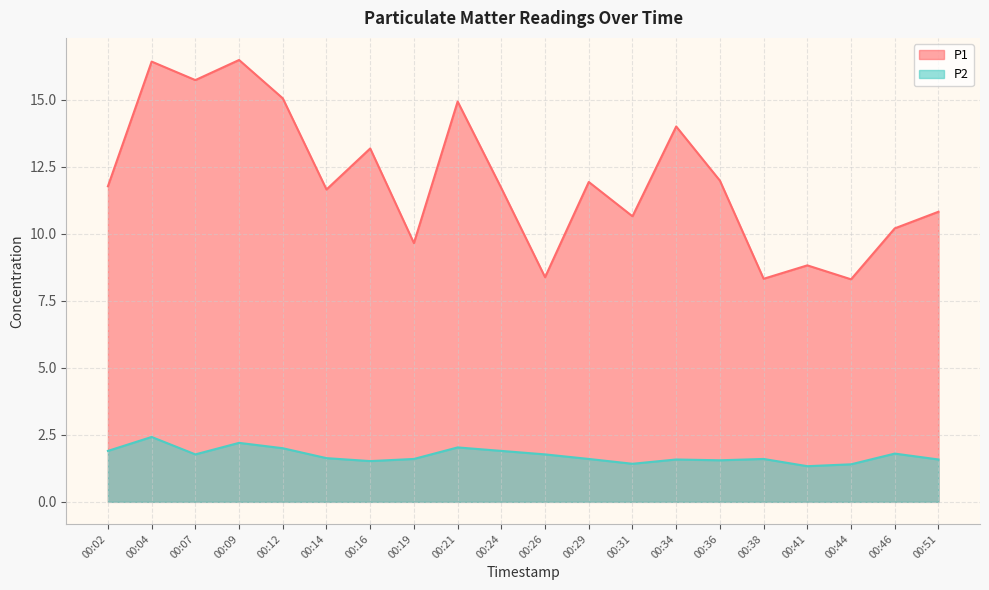

Rank the categories by P1 value from highest to lowest.

00:09, 00:04, 00:07, 00:12, 00:21, 00:34, 00:16, 00:36, 00:29, 00:02, 00:24, 00:14, 00:51, 00:31, 00:46, 00:19, 00:41, 00:26, 00:38, 00:44